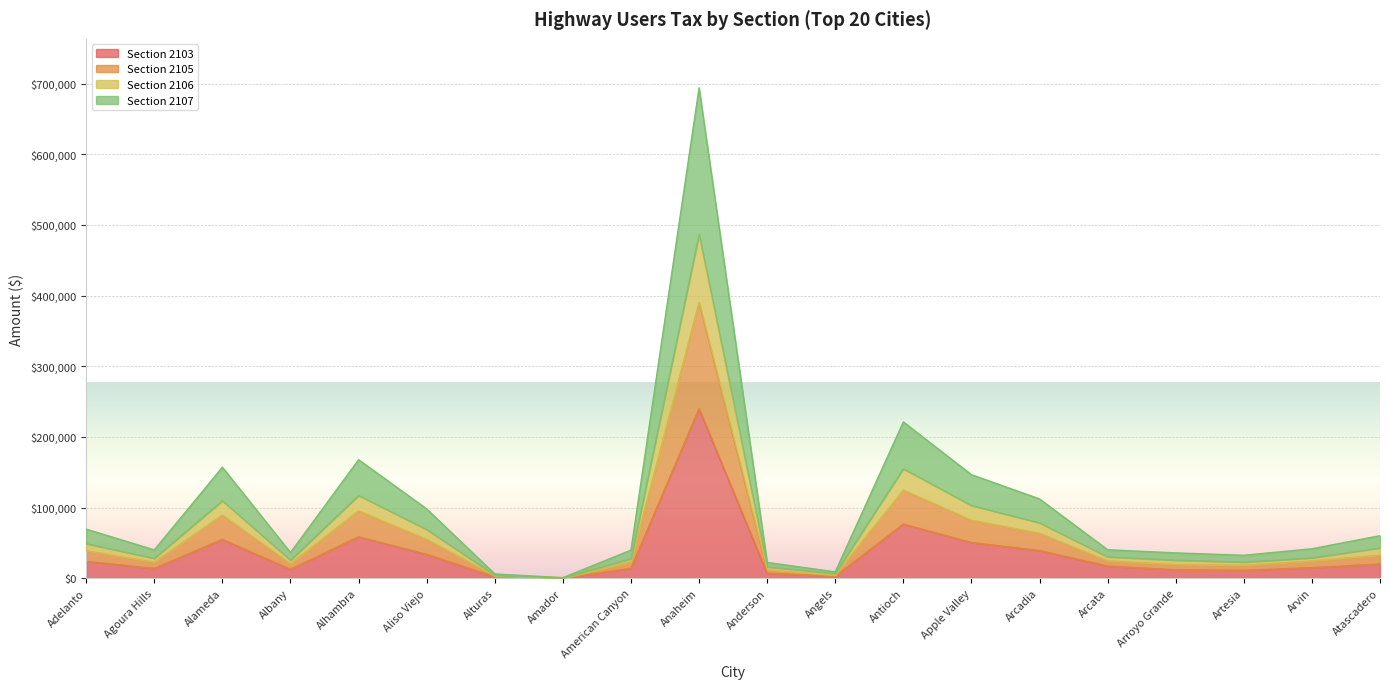

True or false: Section 2106 and Section 2103 intersect in this chart.

False